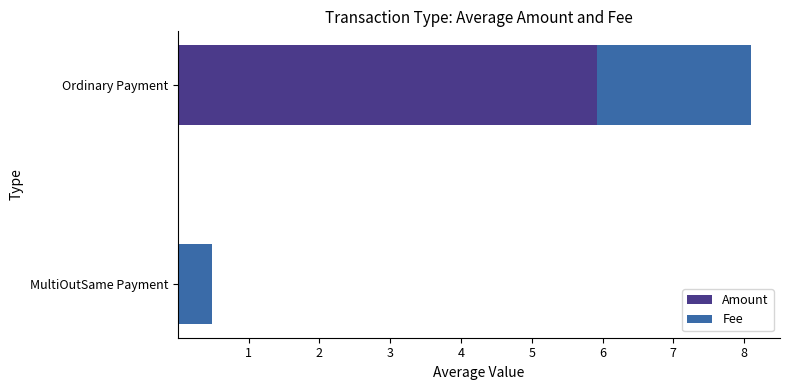

What is the sum of all Amount values?

5.9